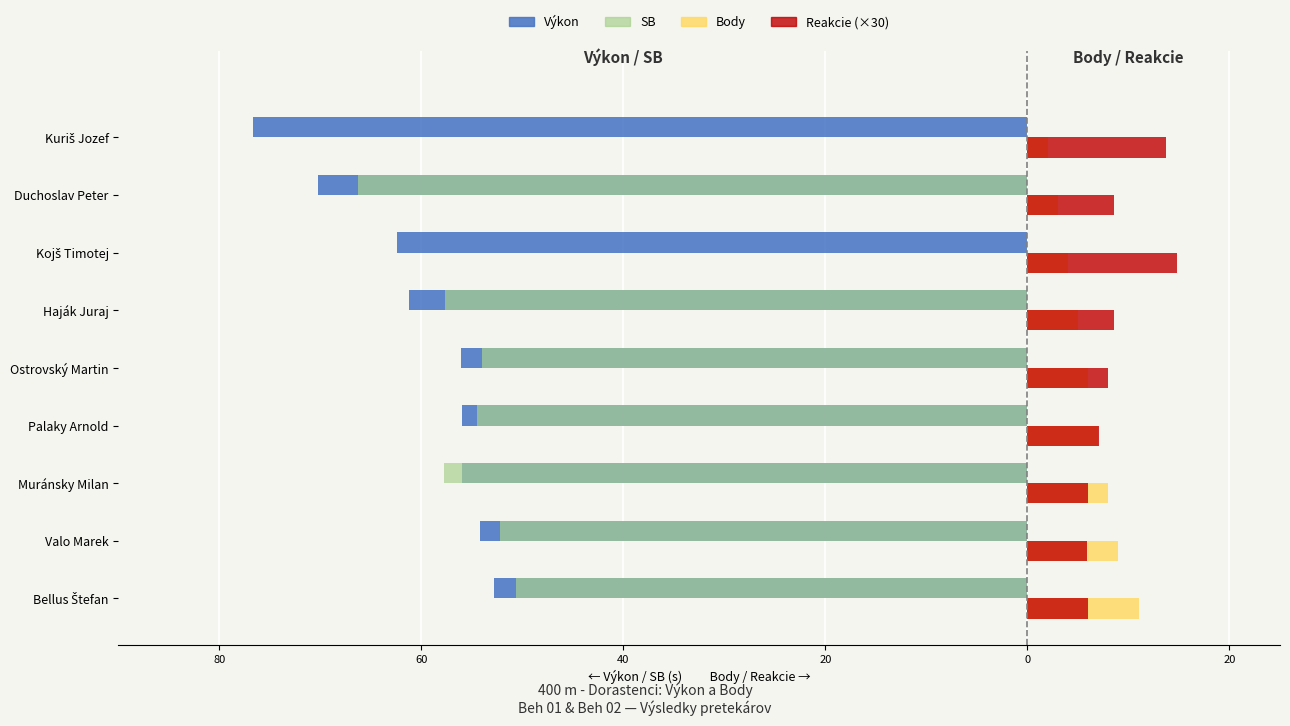

What are all the series names shown in the legend?

Výkon, SB, Body, Reakcie (×30)